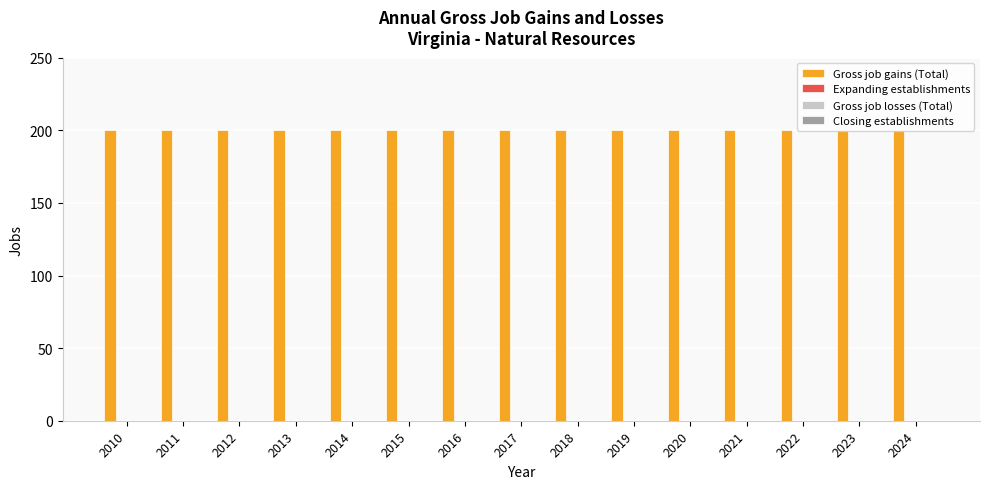

What are all the series names shown in the legend?

Gross job gains (Total), Expanding establishments, Gross job losses (Total), Closing establishments